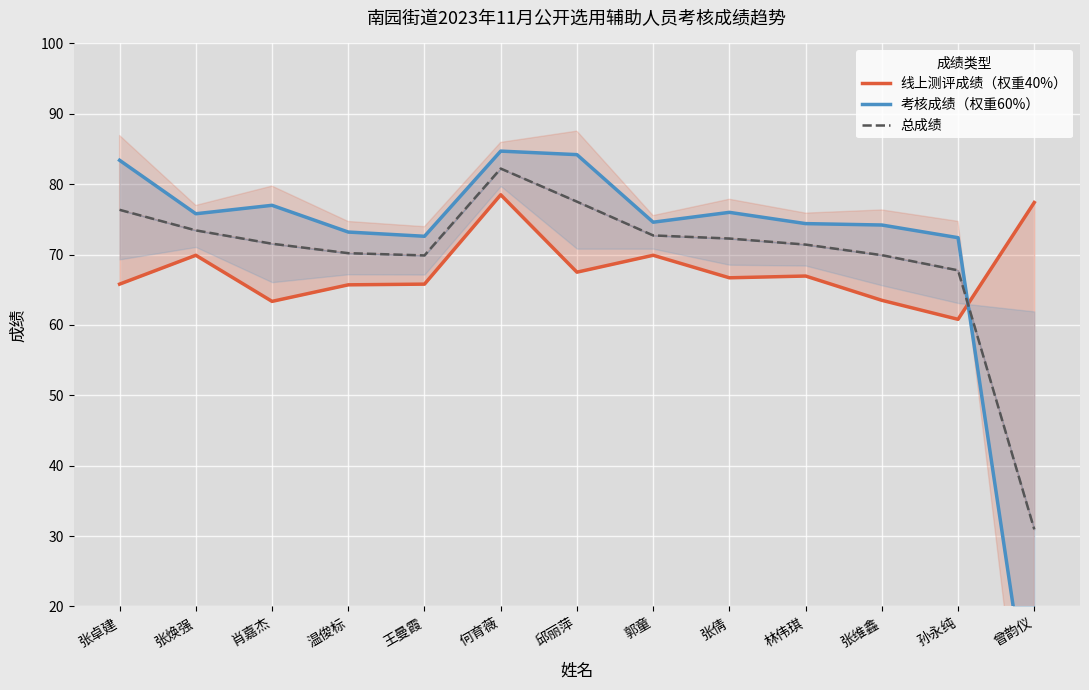

Reading right to left, transcribe all the data shown in this chart.

线上测评成绩（权重40%）: 77.4	60.8	63.5	67.0	66.7	69.9	67.5	78.5	65.8	65.7	63.4	69.9	65.8
考核成绩（权重60%）: 0.0	72.4	74.2	74.4	76.0	74.6	84.2	84.7	72.6	73.2	77.0	75.8	83.4
总成绩: 31.0	67.8	69.9	71.4	72.3	72.7	77.5	82.2	69.9	70.2	71.5	73.4	76.4